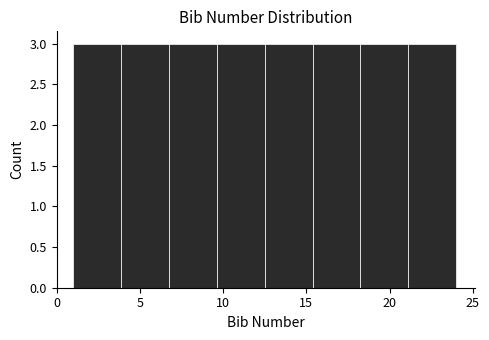

Reading left to right, list every bar in this chart as the range it spans on the x-axis followed by its height. Neither the bar edges nor the heights are printed on the chart, so give them approximately, as read against the axes.

1.0 to 4.0: 3
4.0 to 7.0: 3
7.0 to 9.5: 3
9.5 to 12.5: 3
12.5 to 15.5: 3
15.5 to 18.5: 3
18.5 to 21.0: 3
21.0 to 24.0: 3